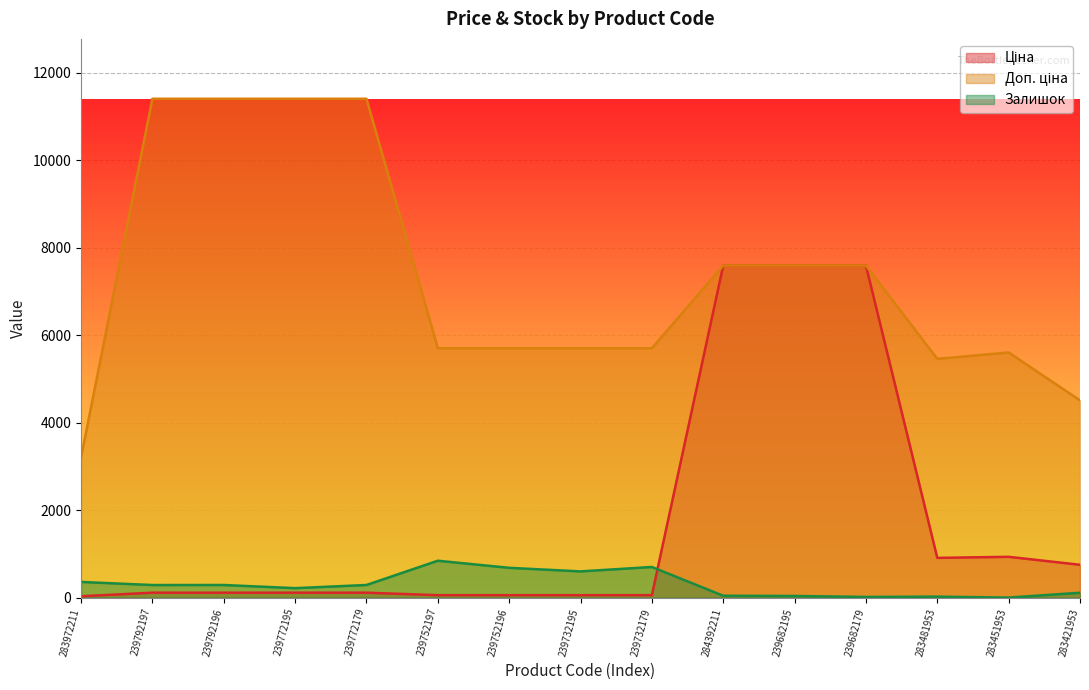

List the labels in order of Доп. ціна value, largest first.

239792197, 239792196, 239772195, 239772179, 284392211, 239682195, 239682179, 239752197, 239752196, 239732195, 239732179, 283451953, 283481953, 283421953, 283972211